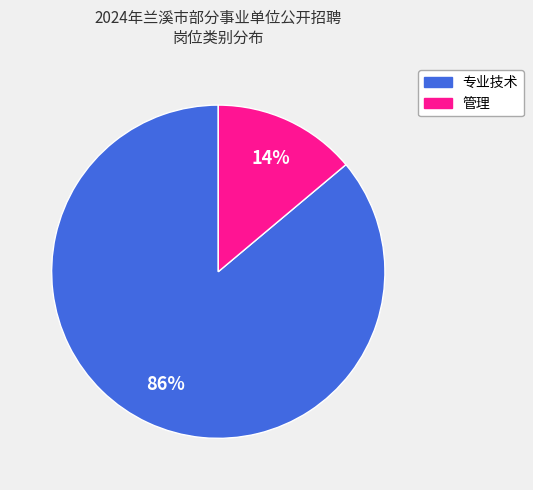

What percentage is the 管理 slice, to the nearest percent?

14%